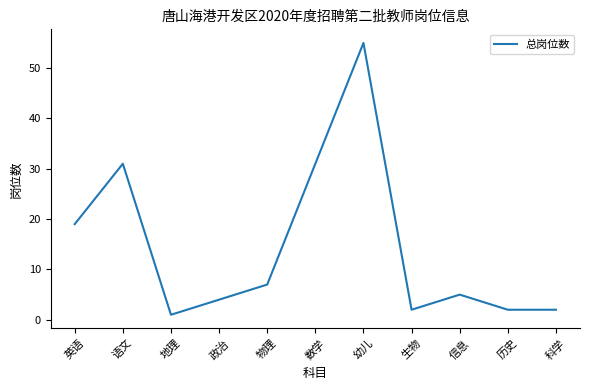

What position from the left is 数学?

6